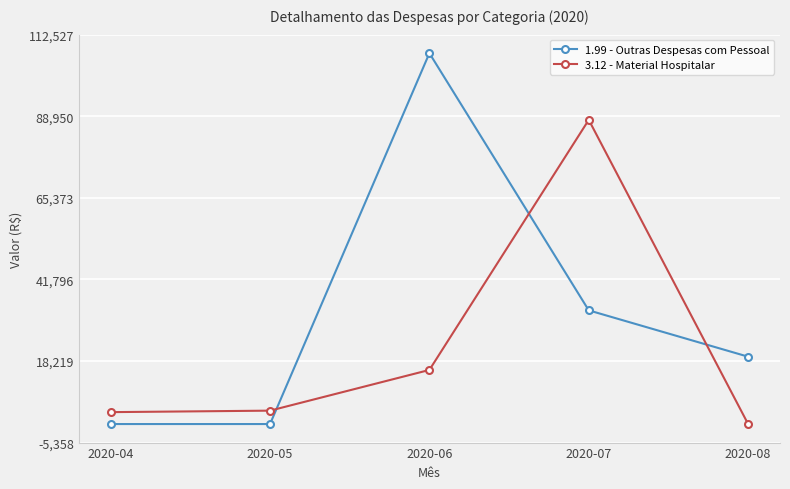

Rank the series by their maximum value, from highest to lowest.

1.99 - Outras Despesas com Pessoal, 3.12 - Material Hospitalar